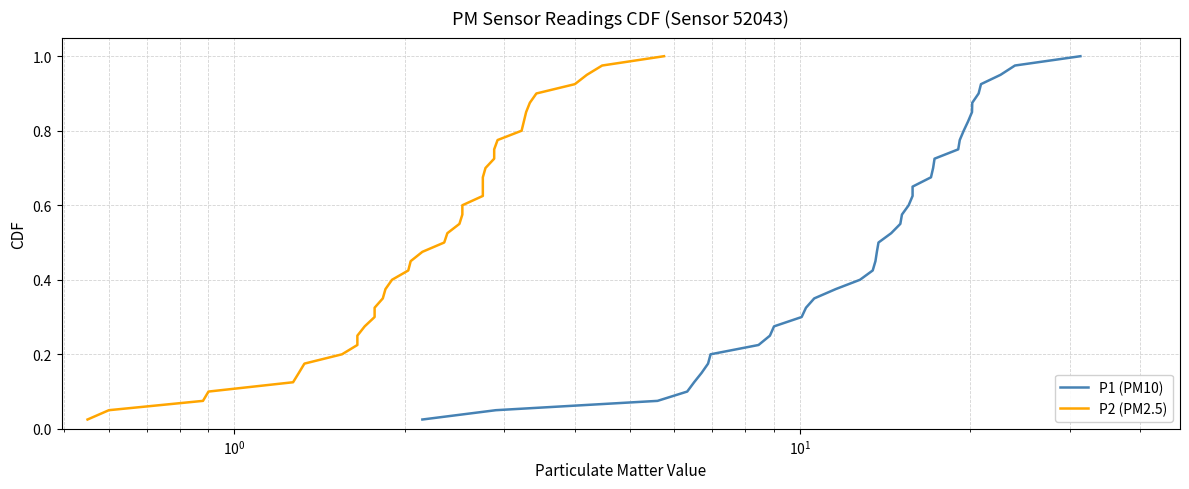

Is this an area chart (filled region under the line)?

No